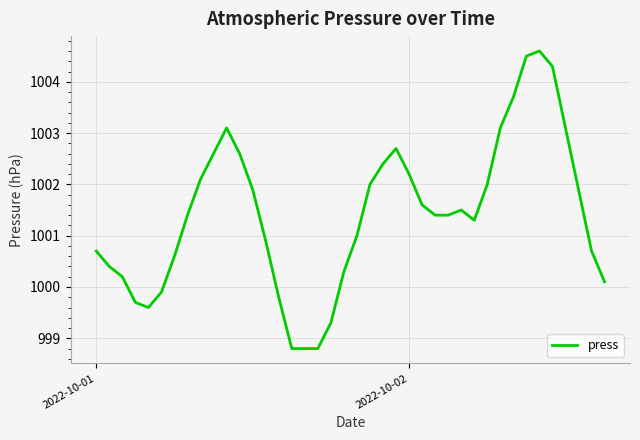

What is the difference between the second highest and second lowest values?

5.7